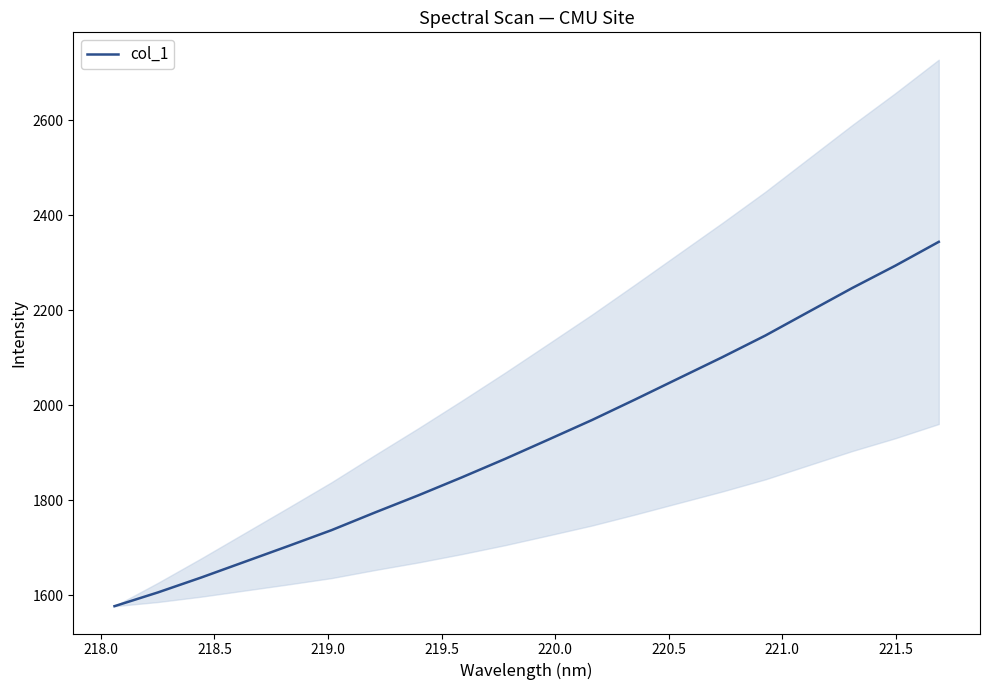

What is the maximum value for col_1?

2343.6